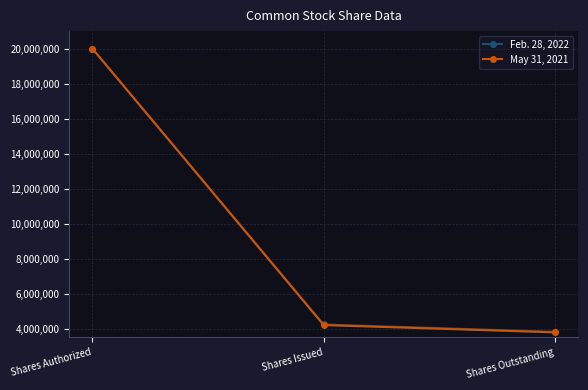

What are all the series names shown in the legend?

Feb. 28, 2022, May 31, 2021